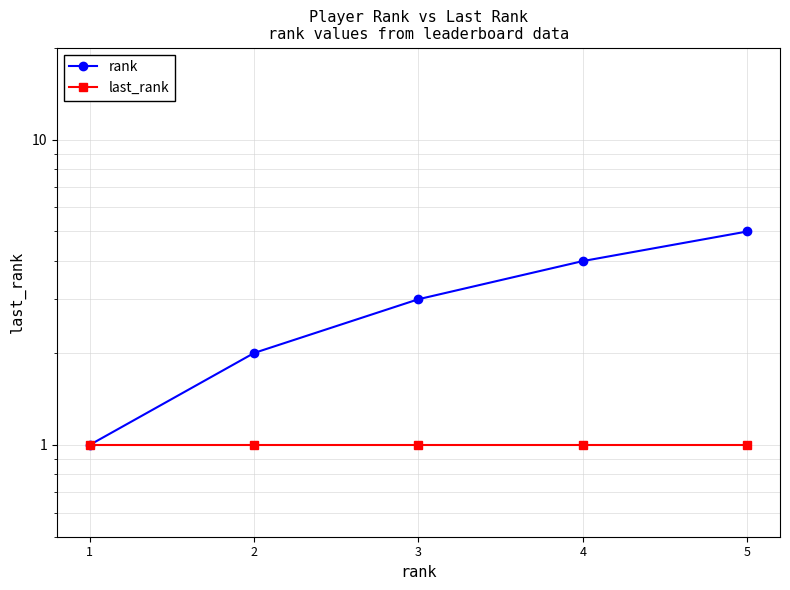

Is the value of rank at 2 greater than the value of last_rank at 1?

Yes